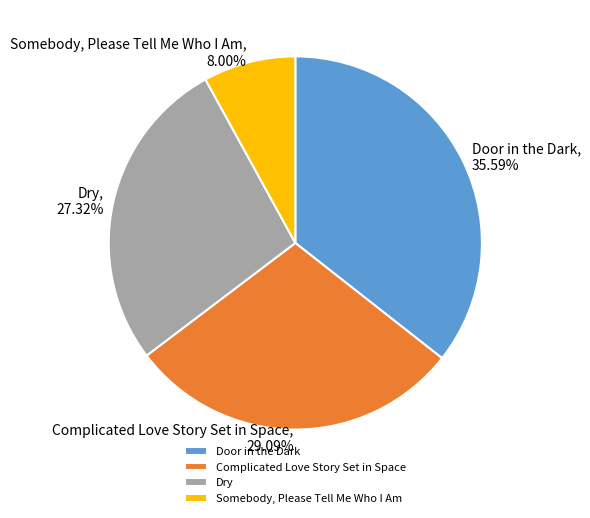

Is it true that Somebody, Please Tell Me Who I Am is 8% of the pie?

True